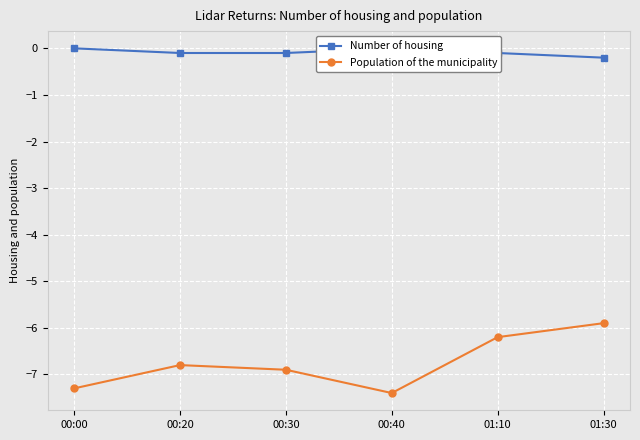

Which series changed the most between 00:00 and 01:30?

Population of the municipality